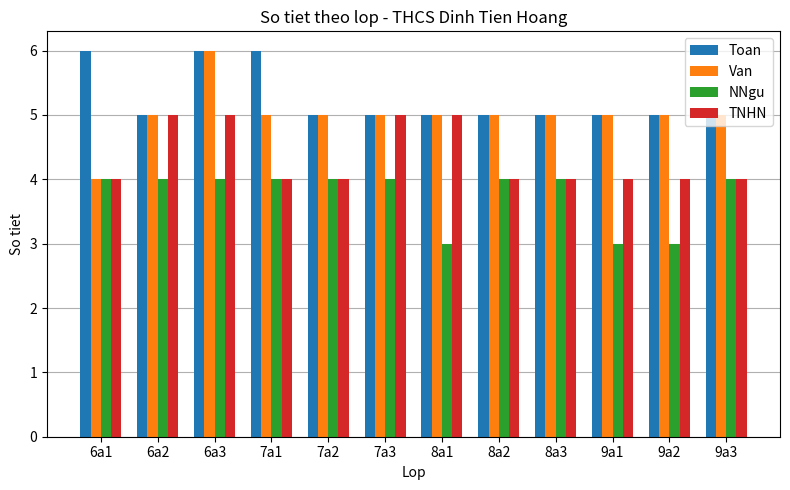

Rank the series by their average value, from highest to lowest.

Toan, Van, TNHN, NNgu